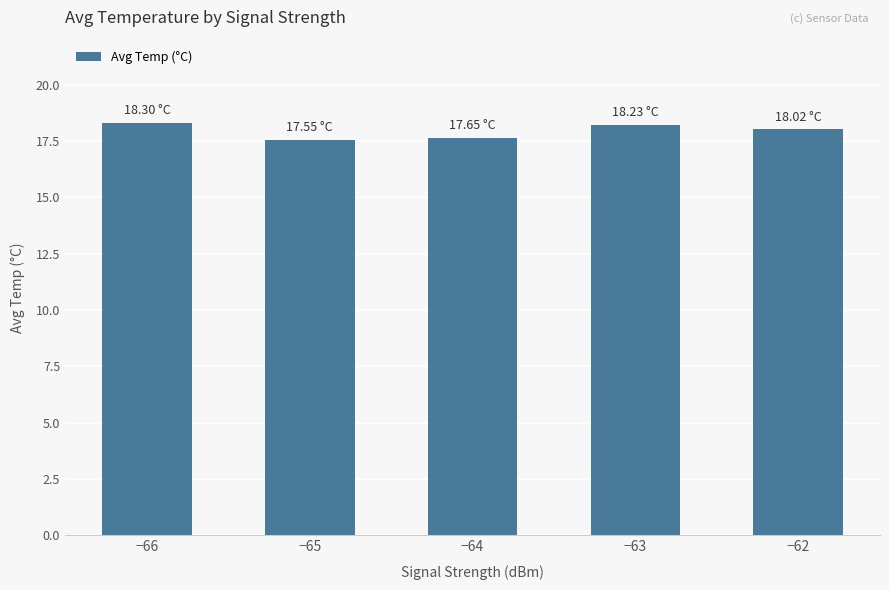

What is the value of the 5th bar from the left?

18.0